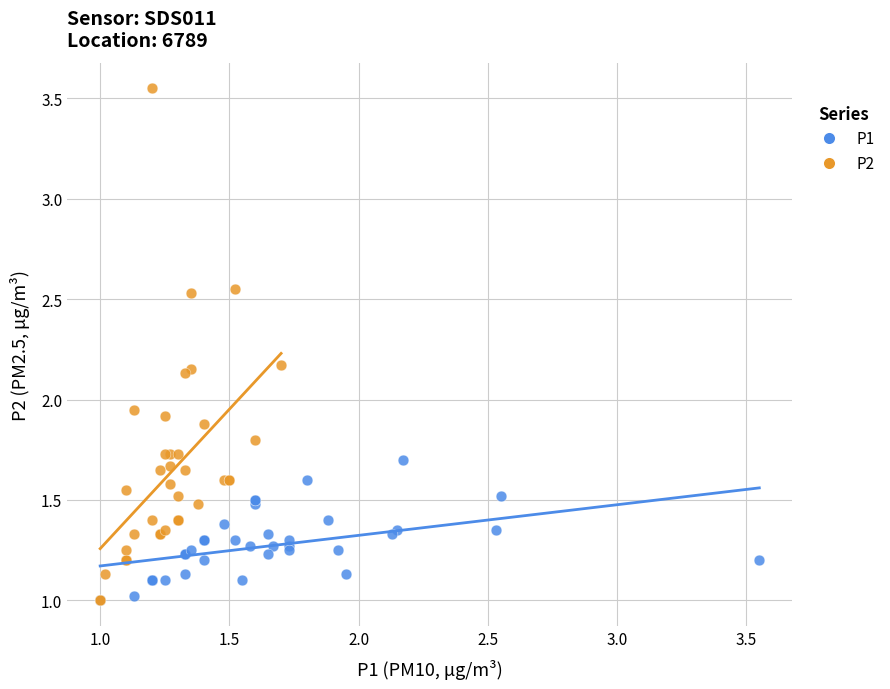

Which series reaches the maximum Y coordinate?

P2